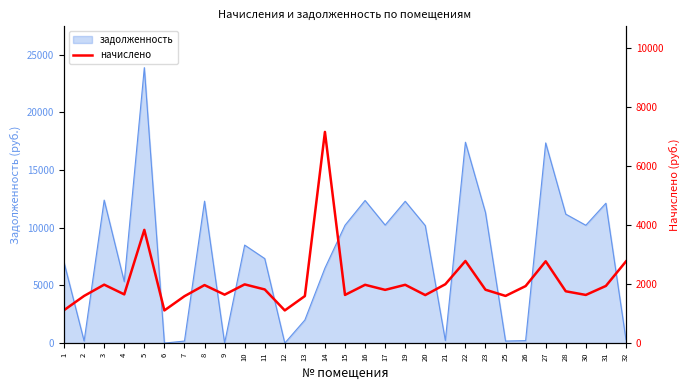

Does the chart have visible grid lines?

No